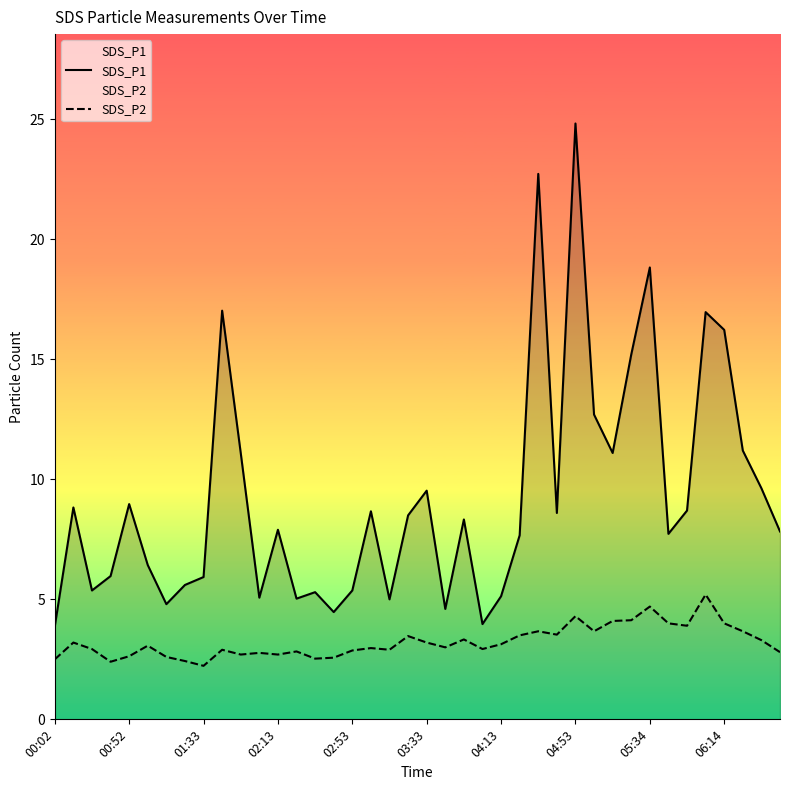

The value of SDS_P1 at 22 is 8.3. True or false?

True